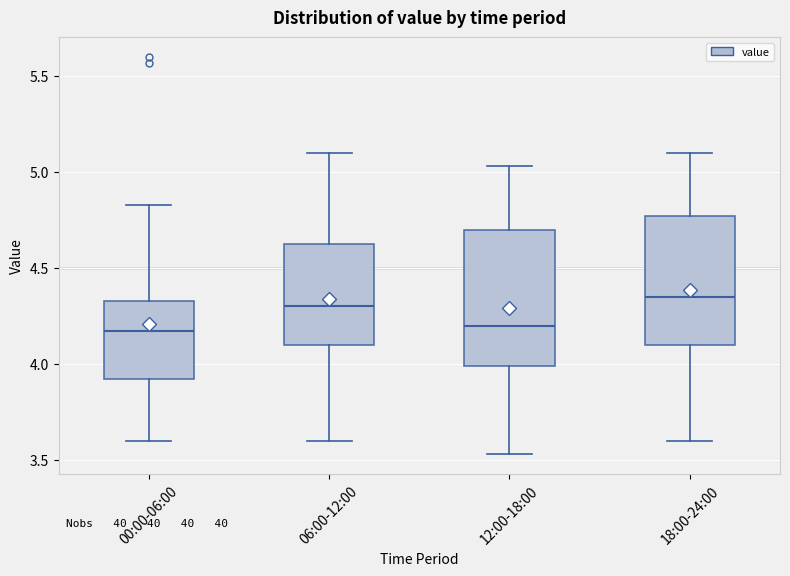

Reading left to right, transcribe this box plot: for each box, give where its median line is, the range the box spans, and where its two whiskers end, as read against the y-axis. The values are not printed on the chart, so give them approximately, as read against the axis.

00:00-06:00: median 4.15, box 3.90 to 4.35, whiskers 3.60 to 4.85
06:00-12:00: median 4.30, box 4.10 to 4.65, whiskers 3.60 to 5.10
12:00-18:00: median 4.20, box 4.00 to 4.70, whiskers 3.55 to 5.05
18:00-24:00: median 4.35, box 4.10 to 4.75, whiskers 3.60 to 5.10